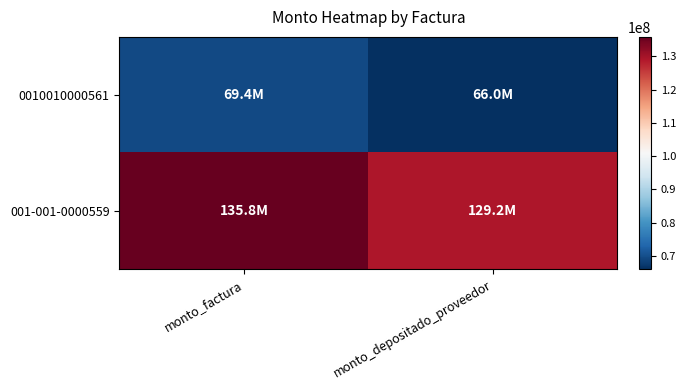

Reading left to right, extract all data points from this chart.

0010010000561: monto_factura=69402870	monto_depositado_proveedor=66000867
001-001-0000559: monto_factura=135828610	monto_depositado_proveedor=129170538